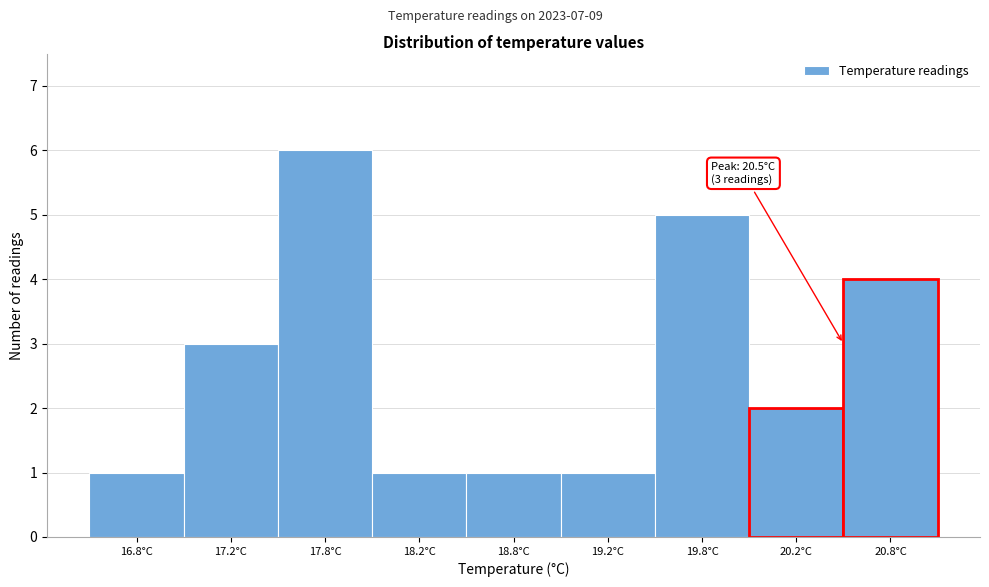

Reading left to right, list all the values displayed in this chart.

1	3	6	1	1	1	5	2	4